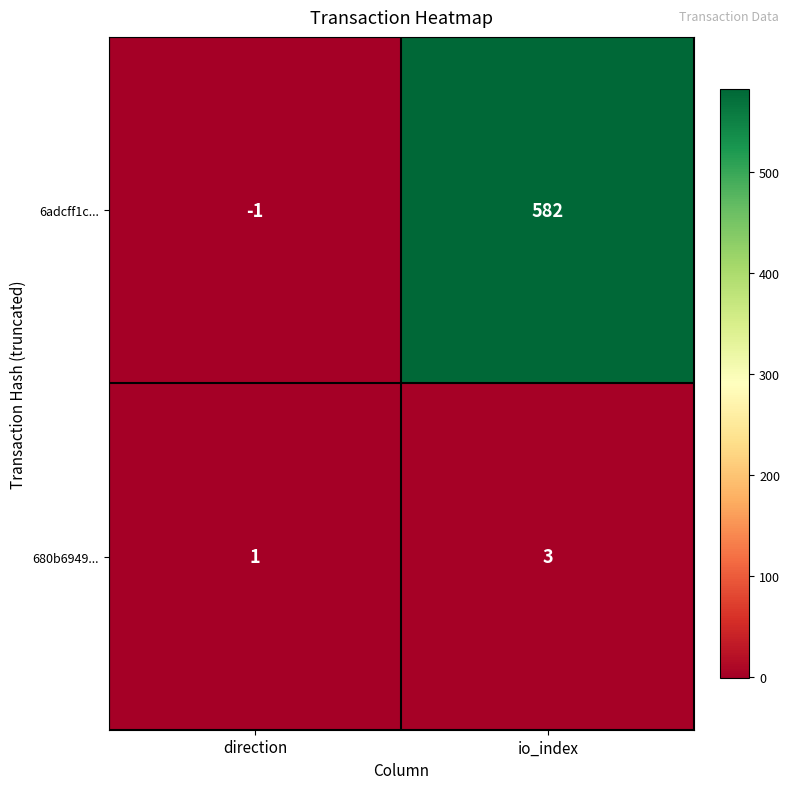

Rank the series by their average value, from lowest to highest.

680b6949..., 6adcff1c...